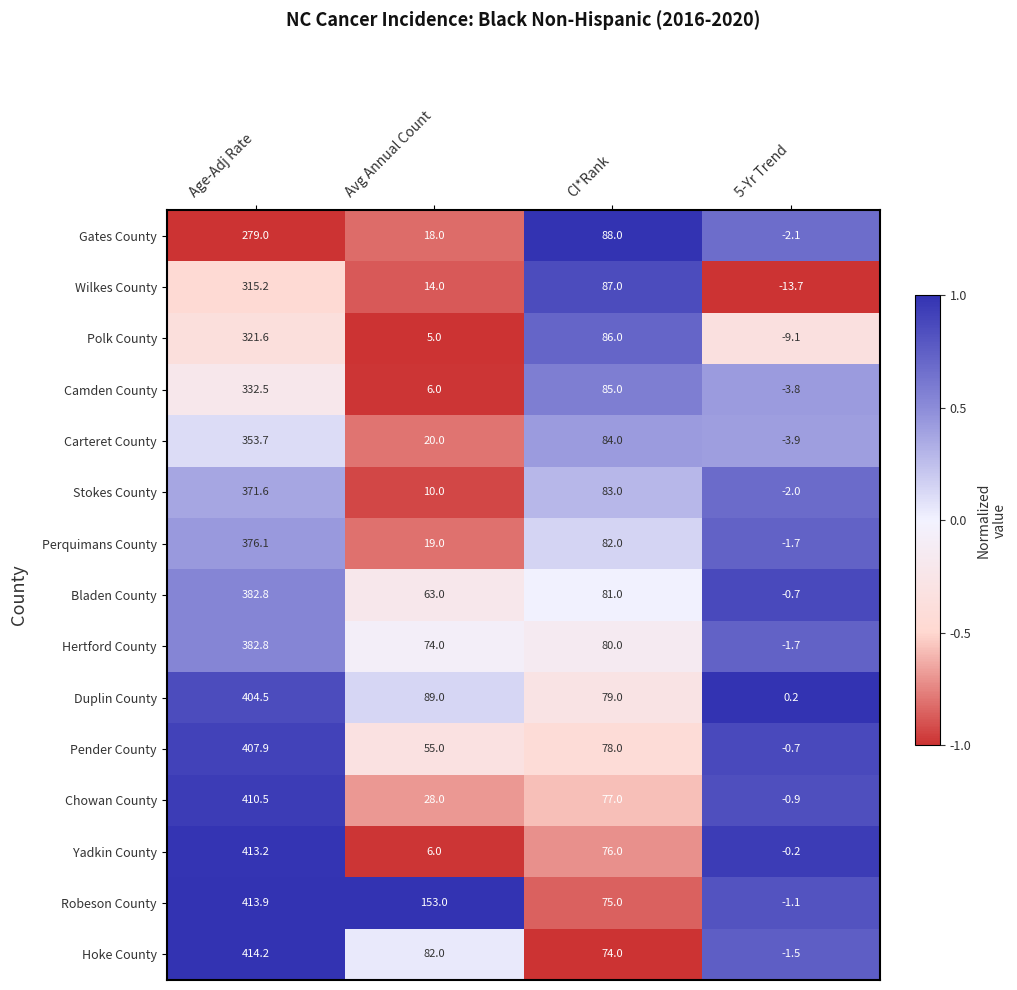

Where does the Camden County series first go above 85?

Age-Adj Rate